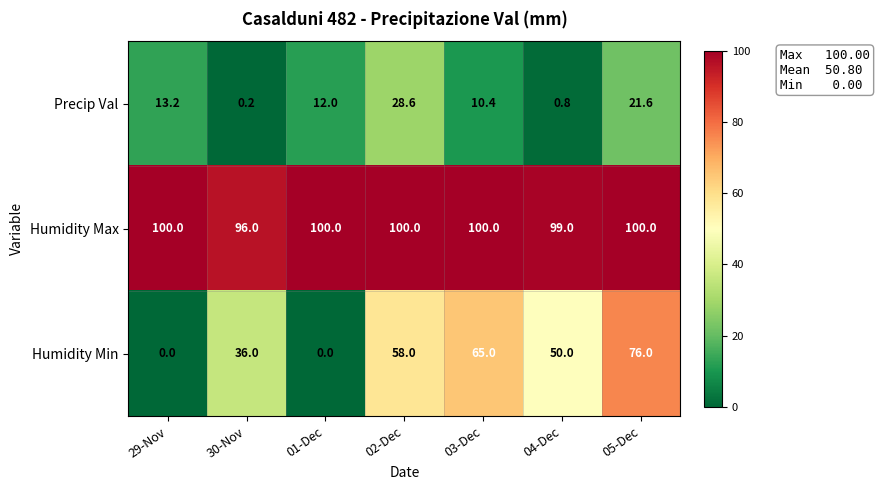

What is the difference between the maximum and minimum values in the Precip Val series?

28.4